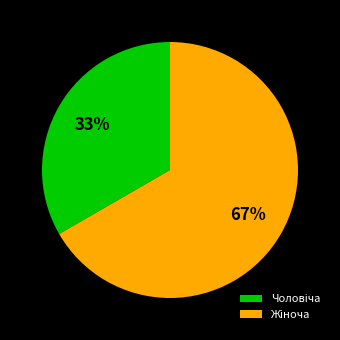

Does any single category account for the majority?

Yes